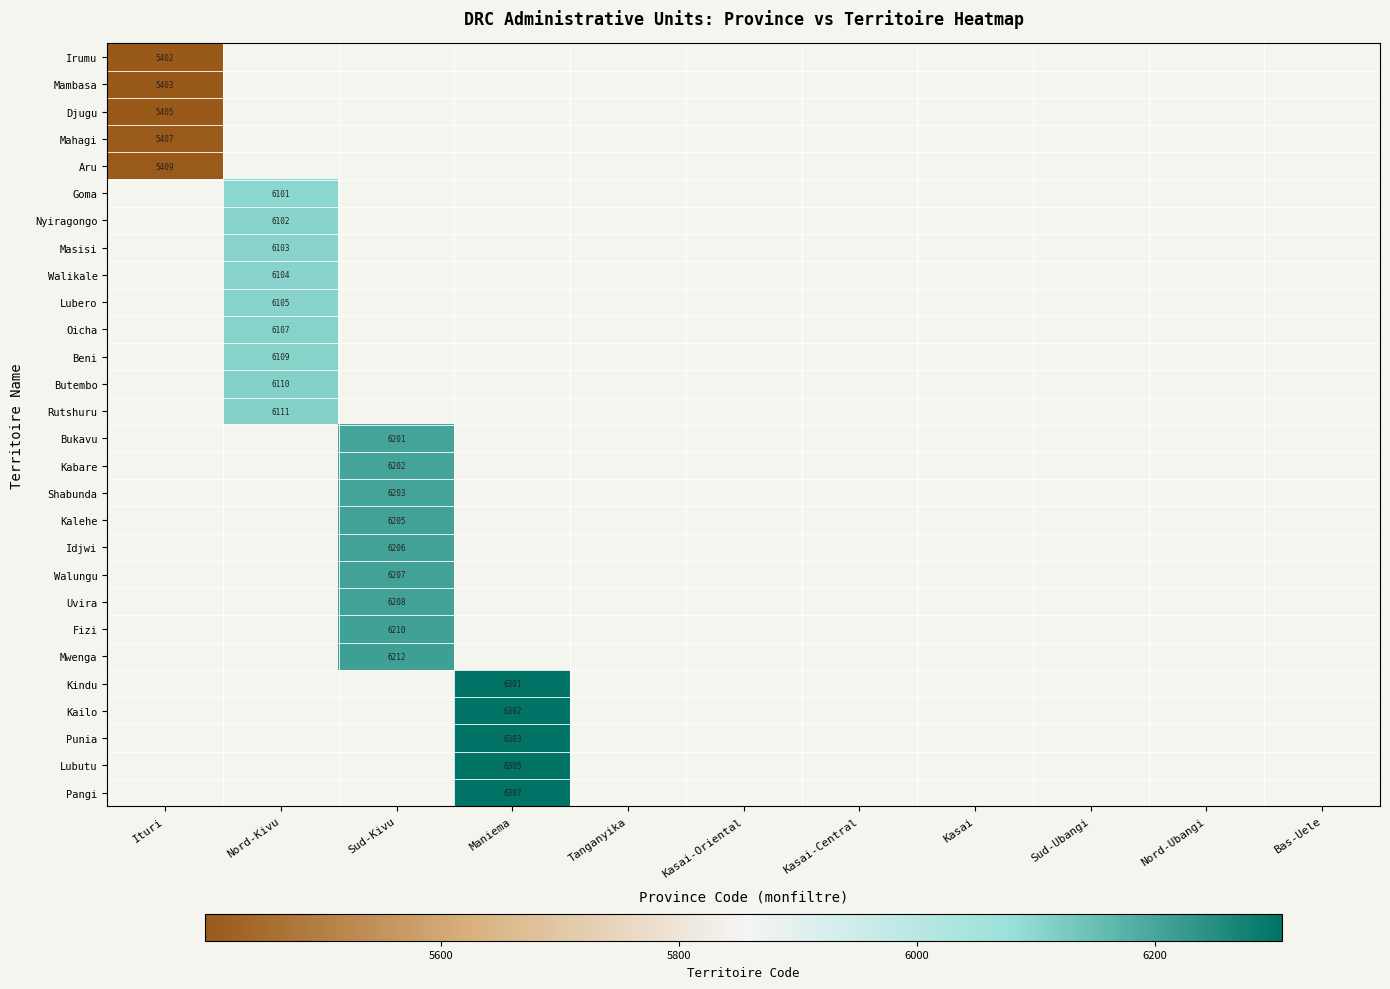

Is it true that Kailo equals 6302 at Maniema?

True